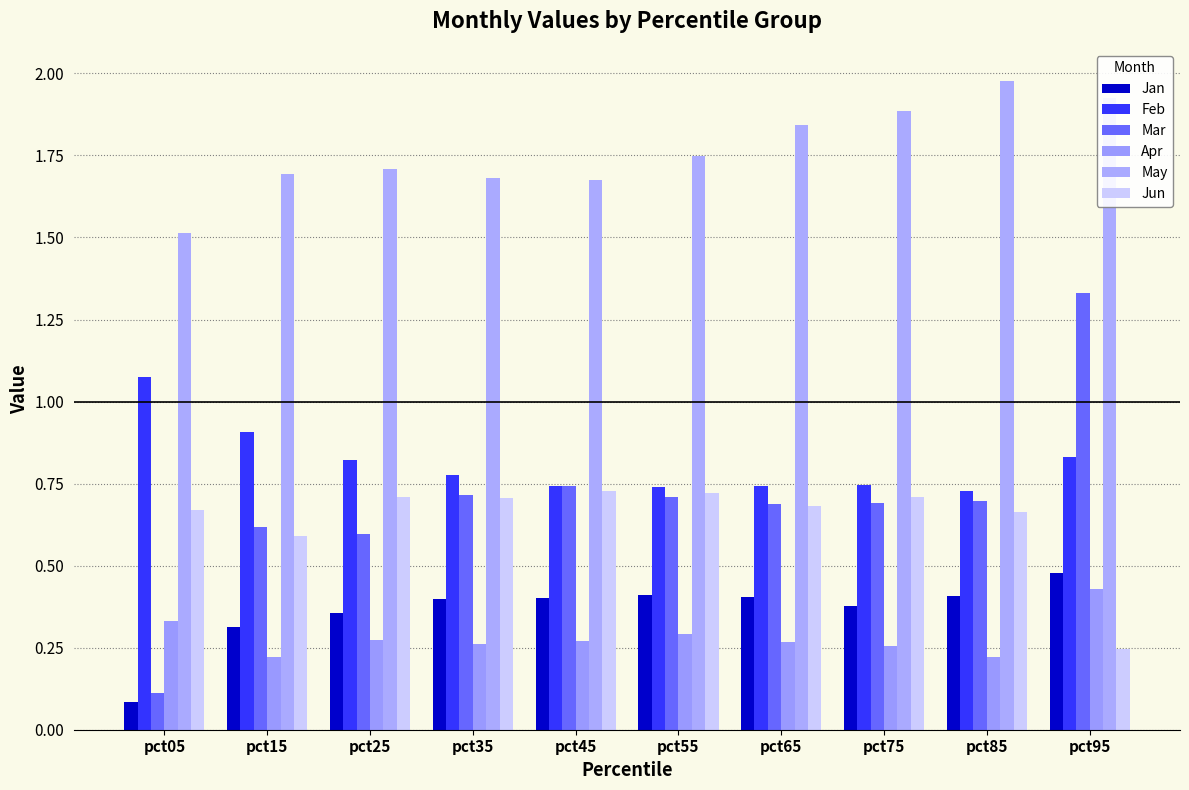

True or false: May has a value of 1.9 at pct95.

True